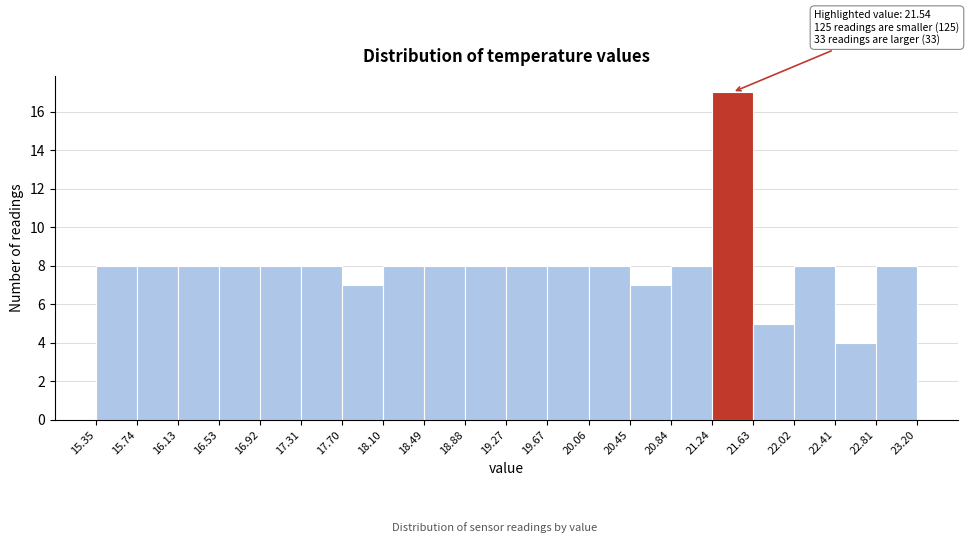

Over which range of the x-axis is the bar tallest?

21.24 to 21.63